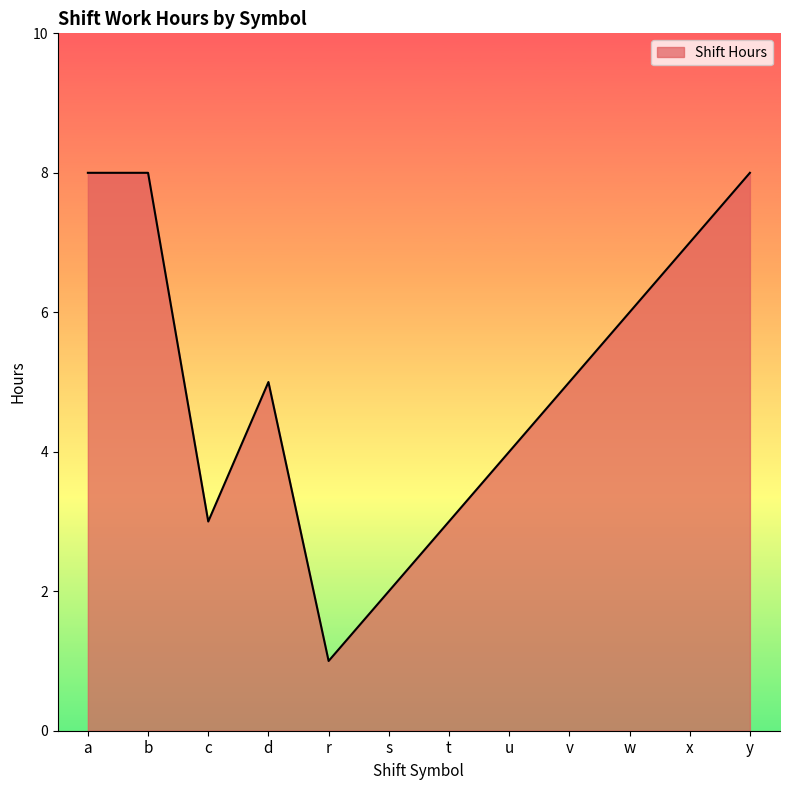

What is the approximate value at a?

8